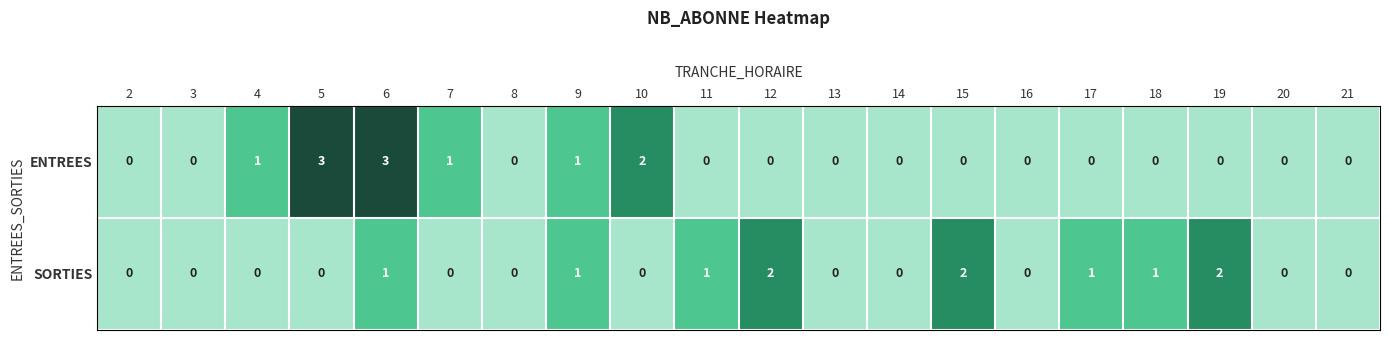

What is the difference between the second highest and second lowest values in the ENTREES series?

3